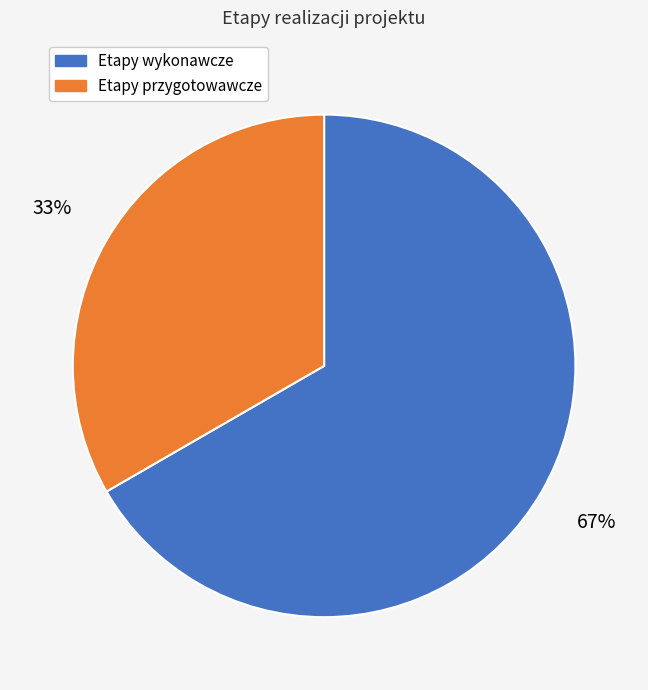

Does any single category account for the majority?

Yes